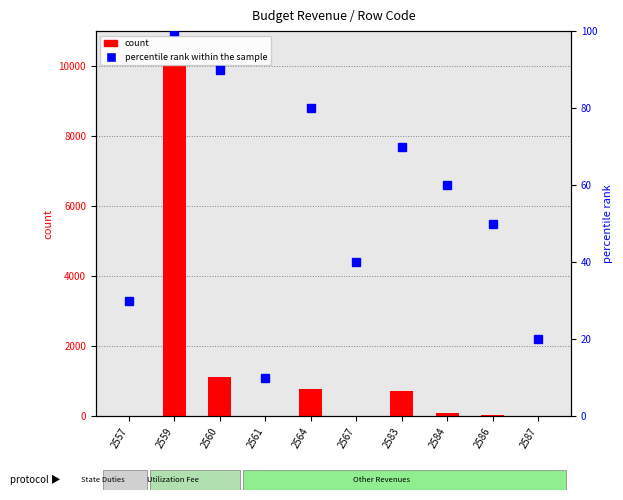

Which category has the lowest value across all series?

2561